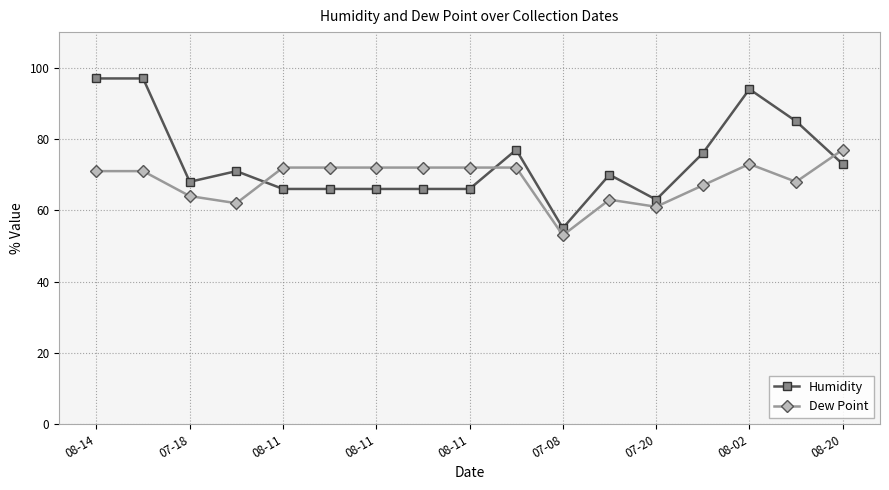

What is the difference between the second highest and minimum values in the Dew Point series?

20